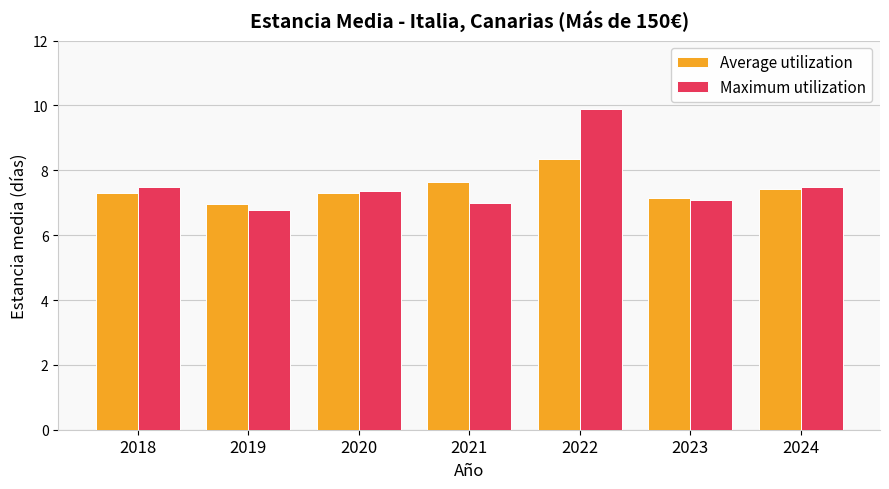

Rank the series by their maximum value, from highest to lowest.

Maximum utilization, Average utilization